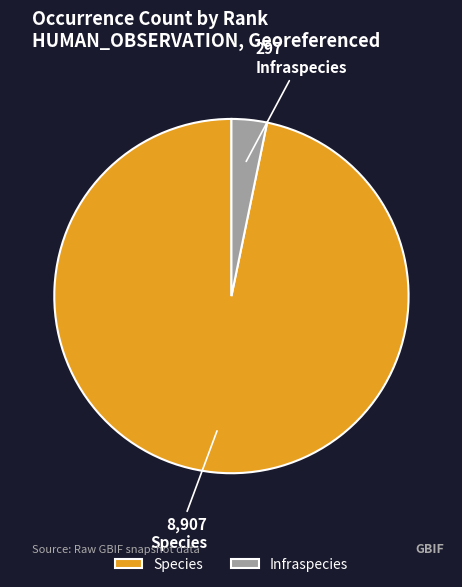

The Infraspecies slice represents 3% of the pie. True or false?

True